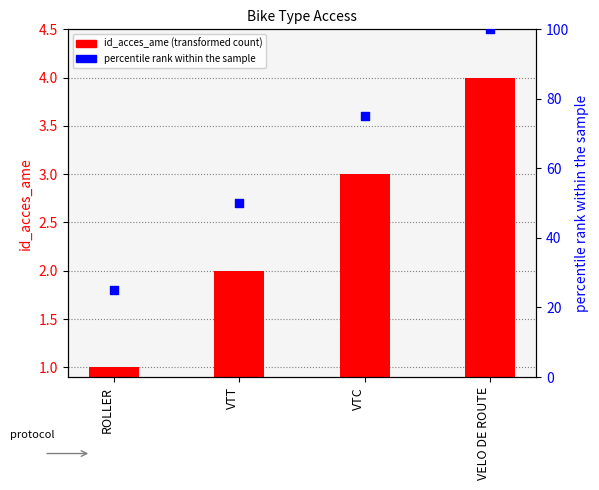

What is the total value across all series at VTT?

52